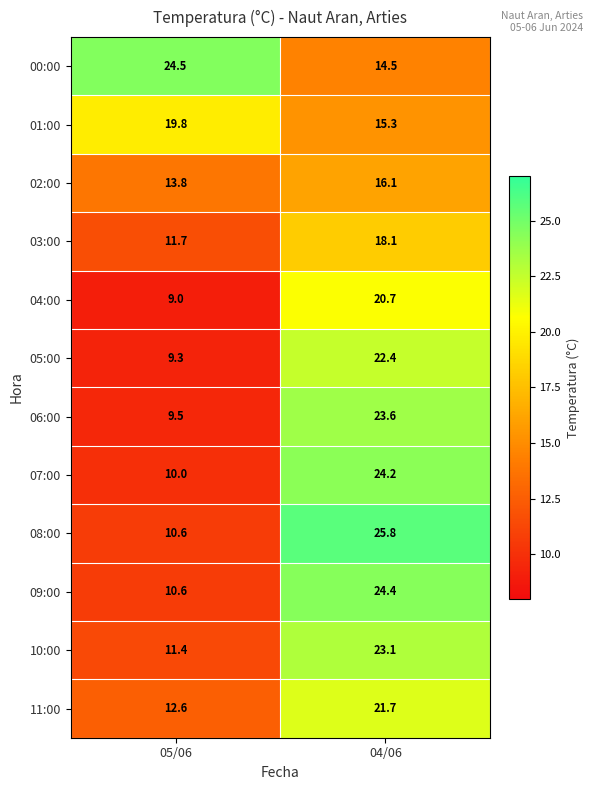

Reading left to right, what are all the values shown in this chart?

00:00: 24.5	14.5
01:00: 19.8	15.3
02:00: 13.8	16.1
03:00: 11.7	18.1
04:00: 9.0	20.7
05:00: 9.3	22.4
06:00: 9.5	23.6
07:00: 10.0	24.2
08:00: 10.6	25.8
09:00: 10.6	24.4
10:00: 11.4	23.1
11:00: 12.6	21.7